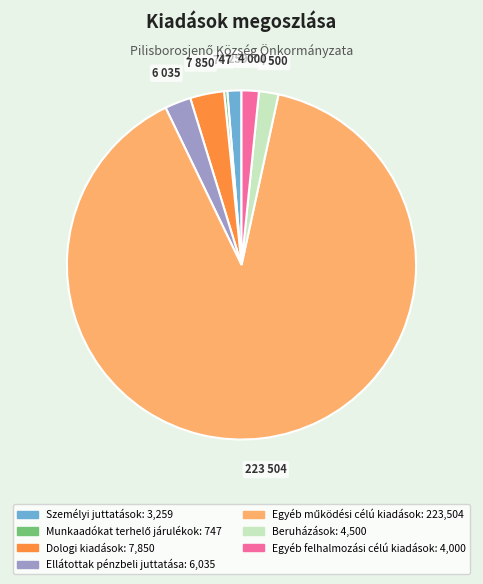

Is there a majority slice in this chart?

Yes